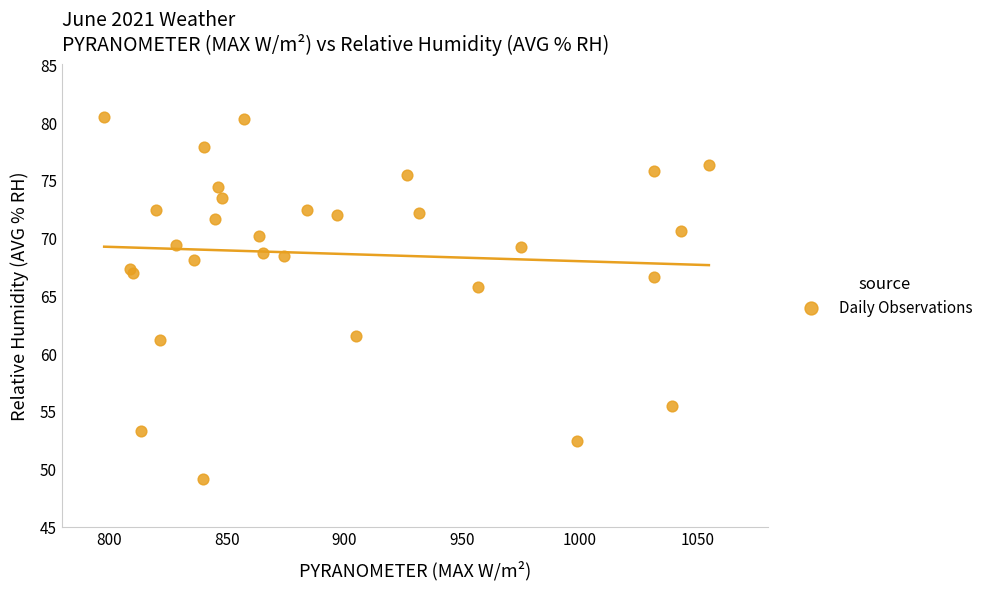

What Y value in the scatter plot is closest to 64?

65.7